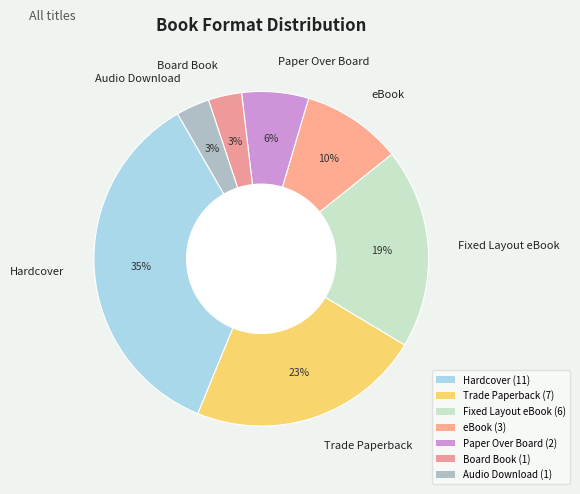

The eBook slice represents 21% of the pie. True or false?

False